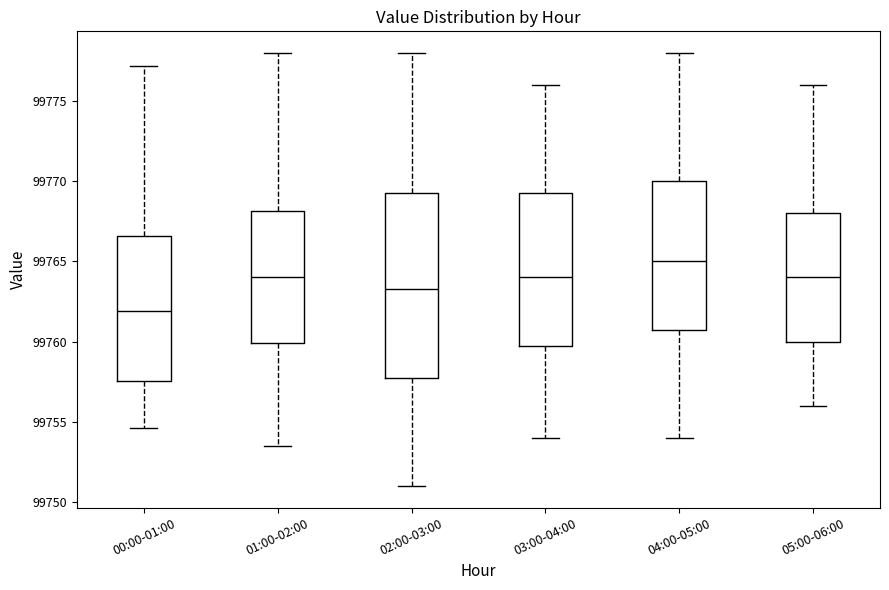

Comparing the boxes themselves (not the whiskers), which one is the tallest?

02:00-03:00